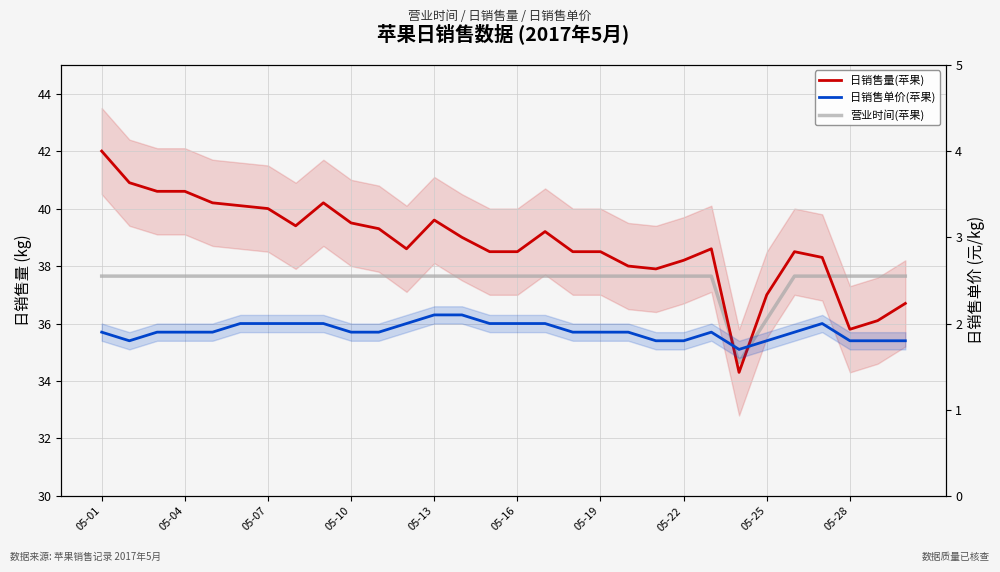

At 05-07, list the series in order from largest to smallest.

日销售量(苹果), 营业时间(苹果), 日销售单价(苹果)